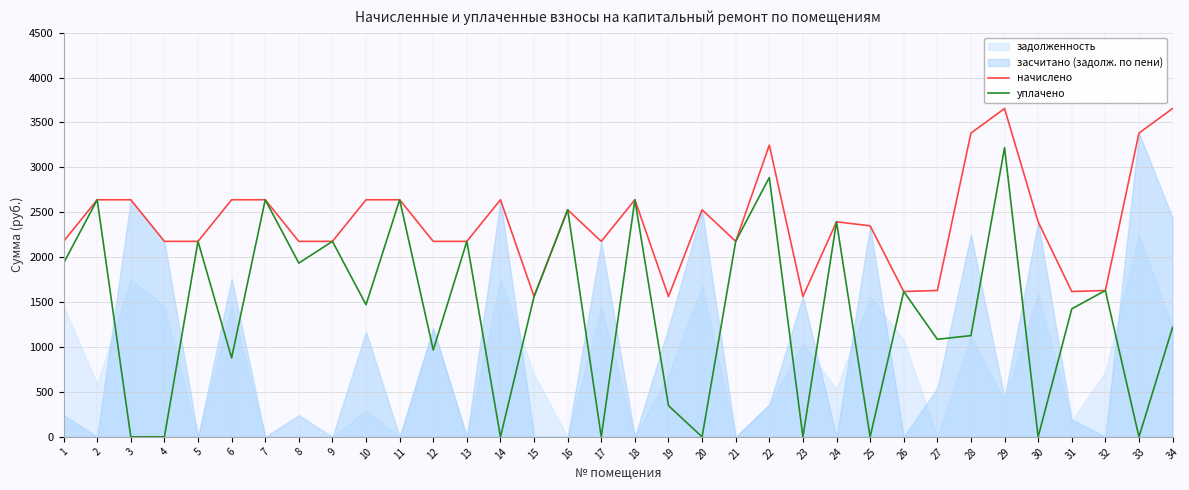

What is the average value of the уплачено series?

1396.8